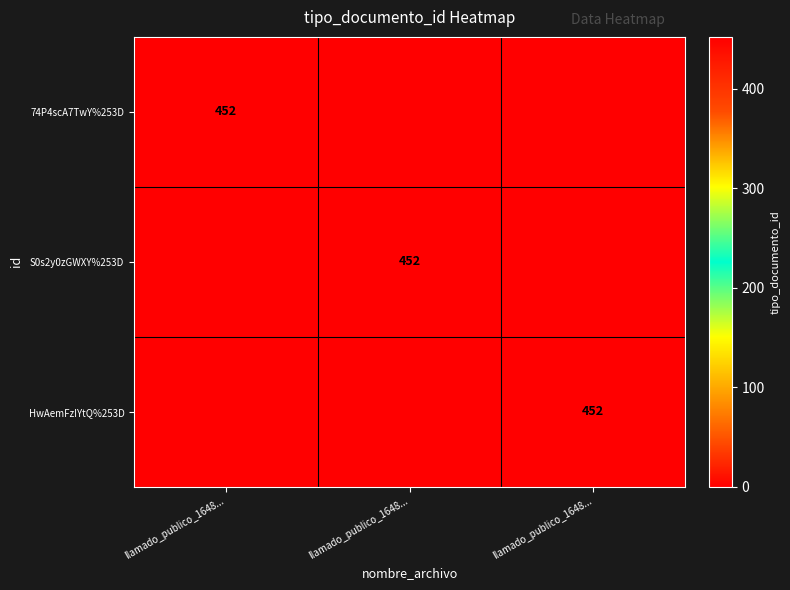

What is the maximum value for 74P4scA7TwY%253D?

452